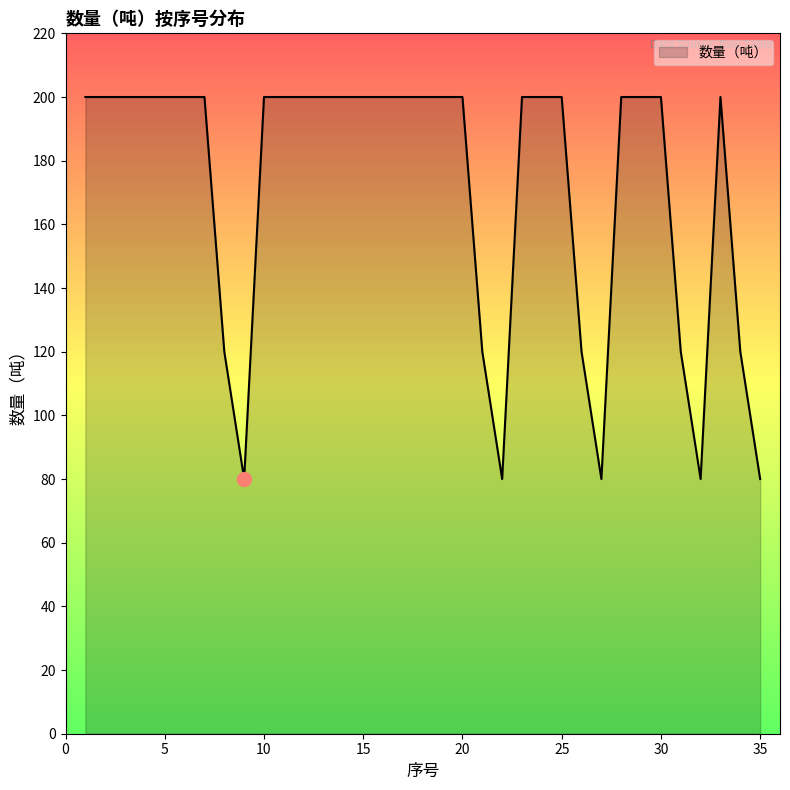

What is the sum of all values?

6000